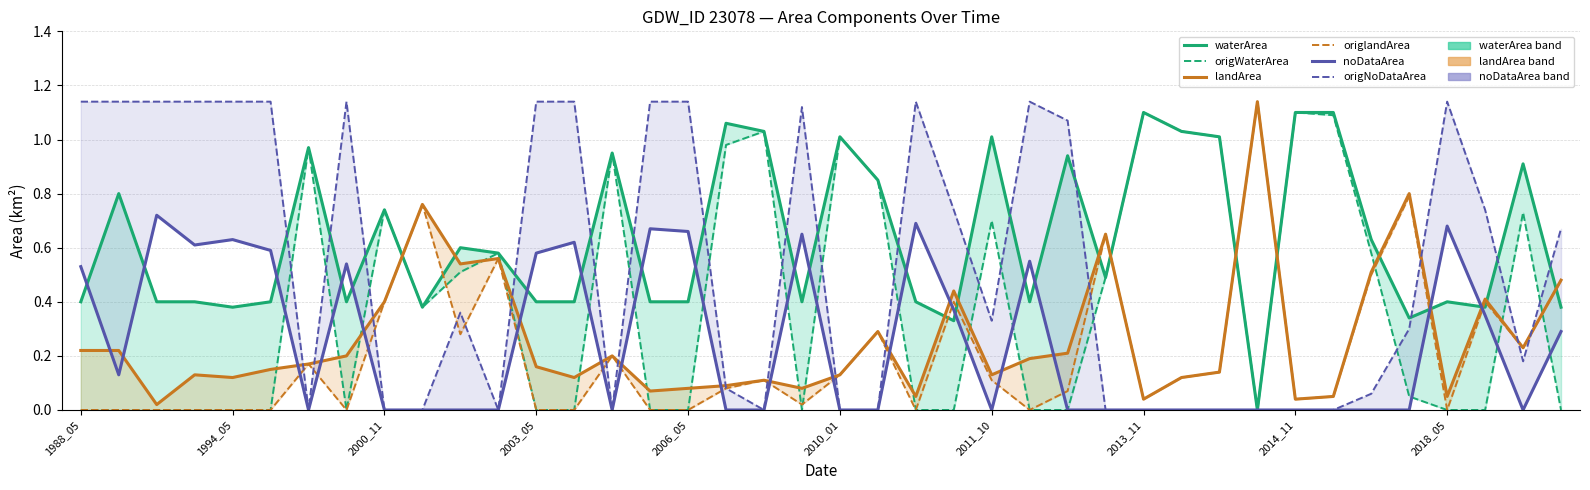

How many interior local peaks does the origlandArea series have?

11